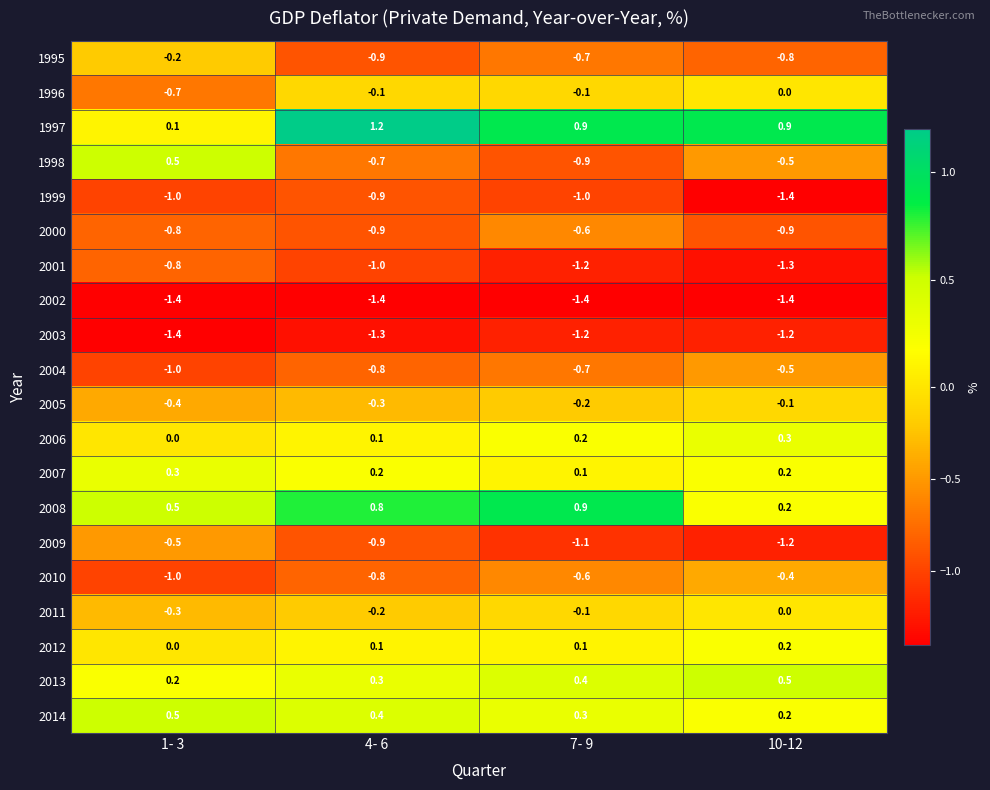

At which label does 2007 reach its minimum?

7- 9